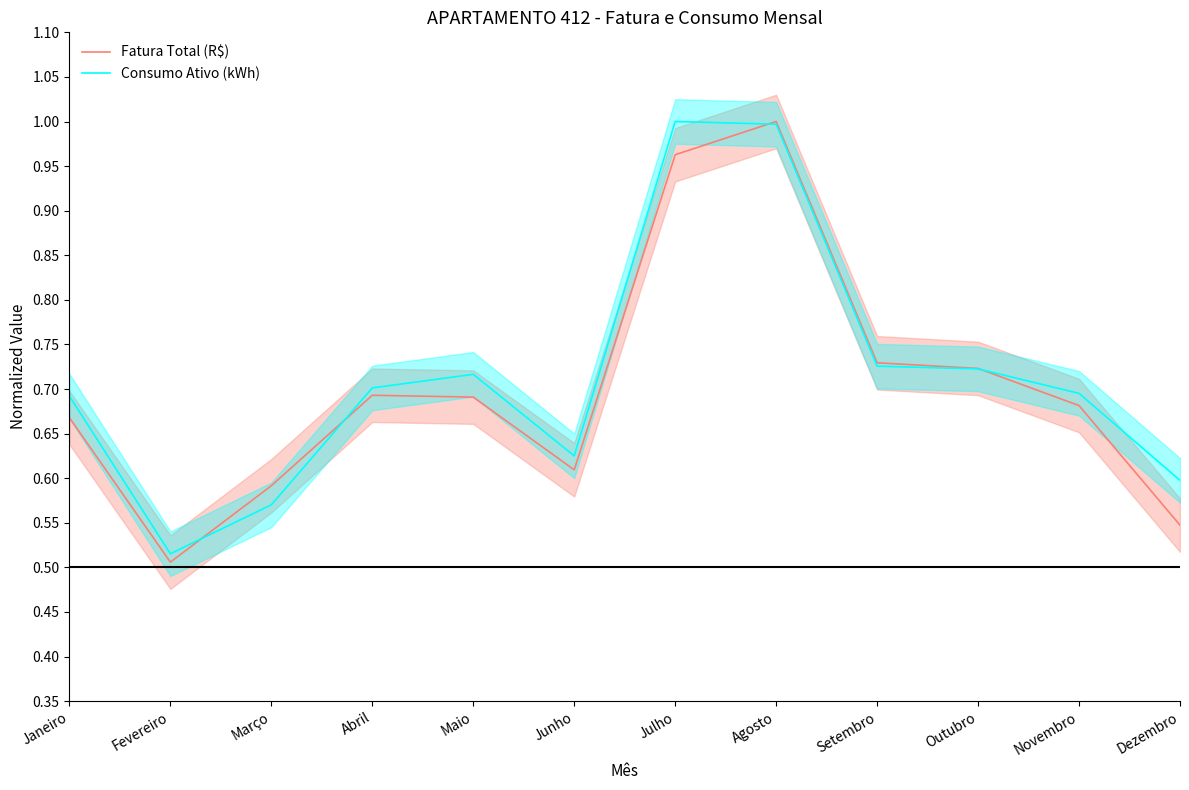

How many times do Fatura Total (R$) and Consumo Ativo (kWh) cross each other?

4